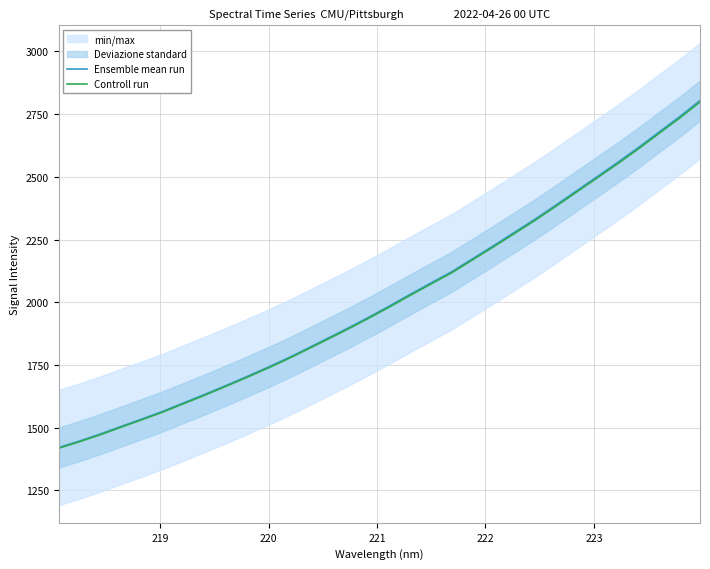

What is the value of the Ensemble mean run point at the 9th from the left?

1665.0